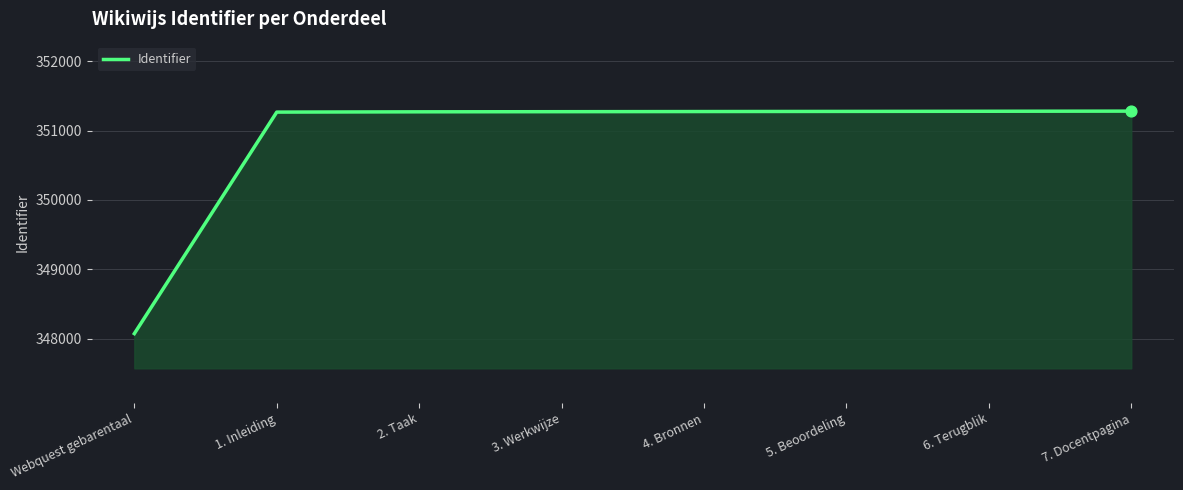

Approximately how many times larger is the value at 2. Taak compared to 1. Inleiding?

1.0